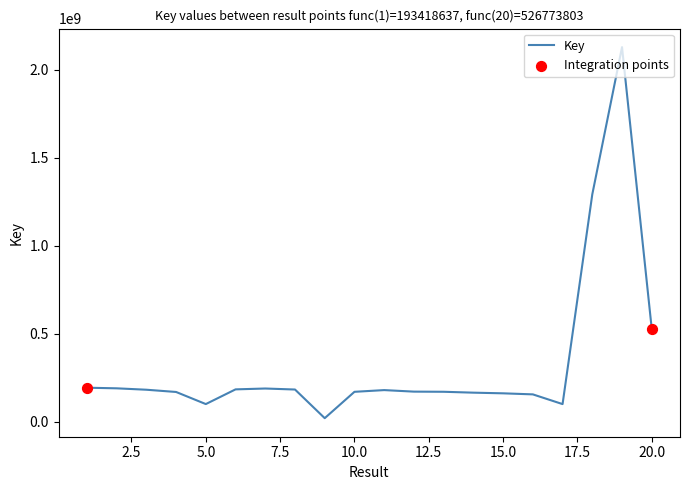

What is the difference between the maximum and minimum values?

2108495890